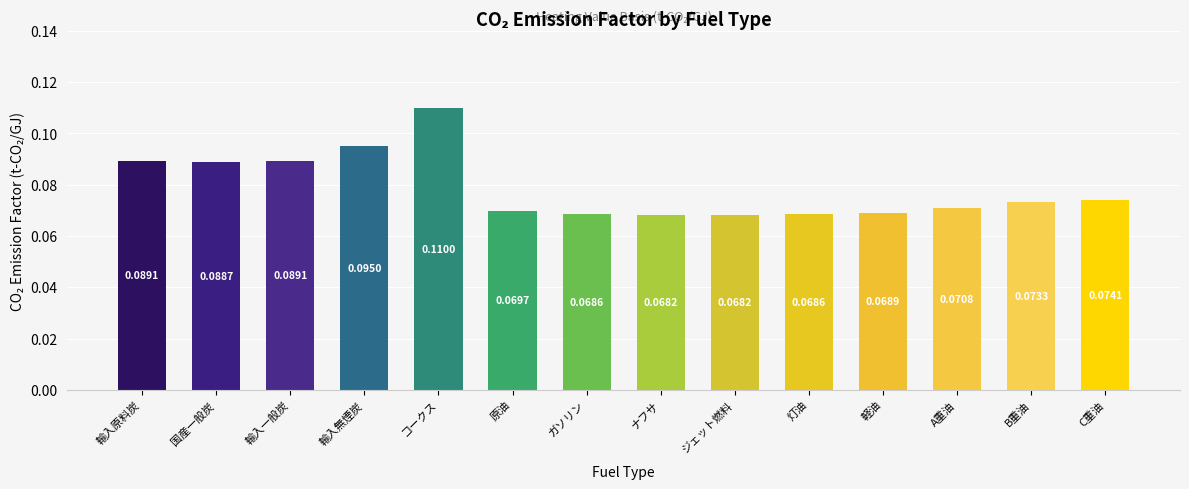

Which has a higher value, コークス or 国産一般炭?

コークス